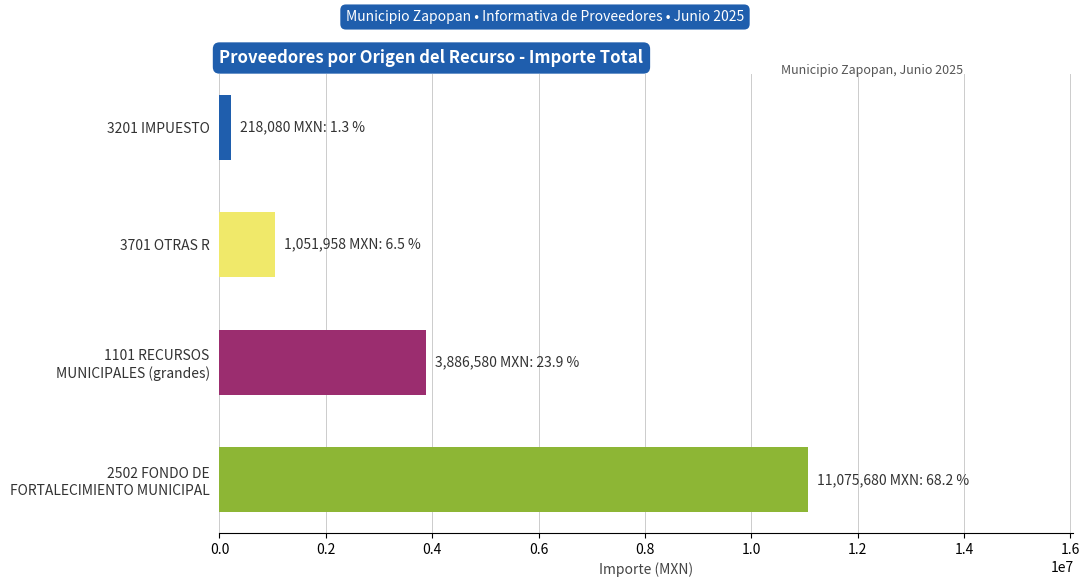

Reading bottom to top, list all the values displayed in this chart.

11075680.0	3886580.5	1051958.1	218080.0